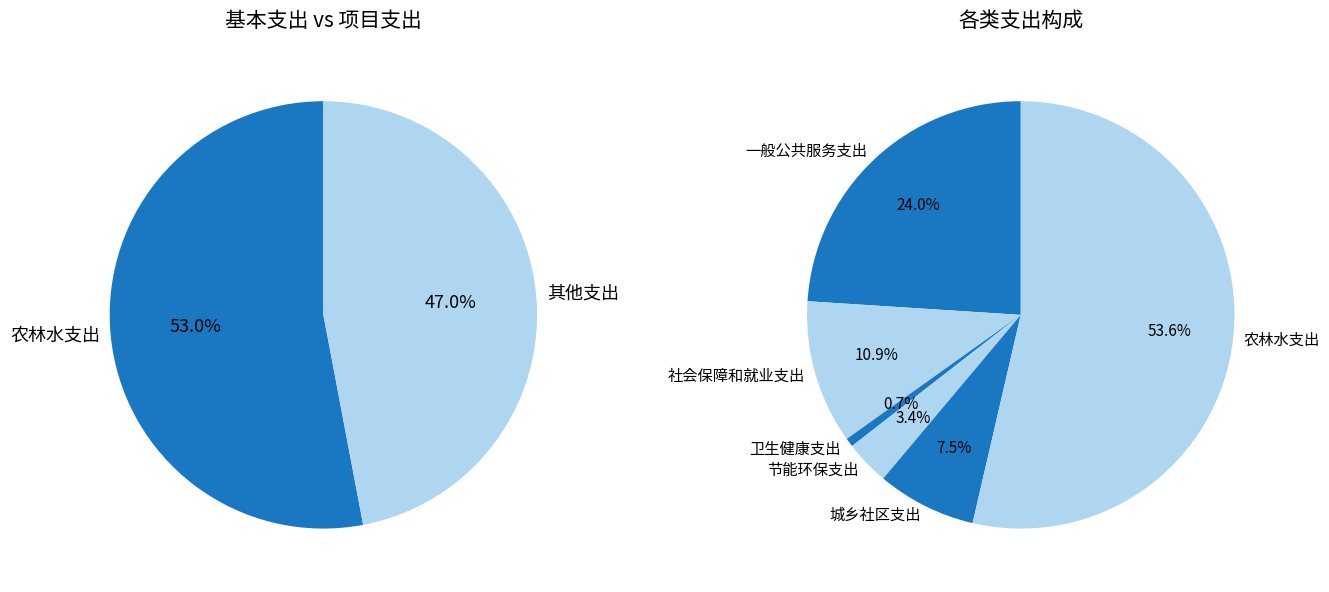

How many segments does this pie chart have?

6